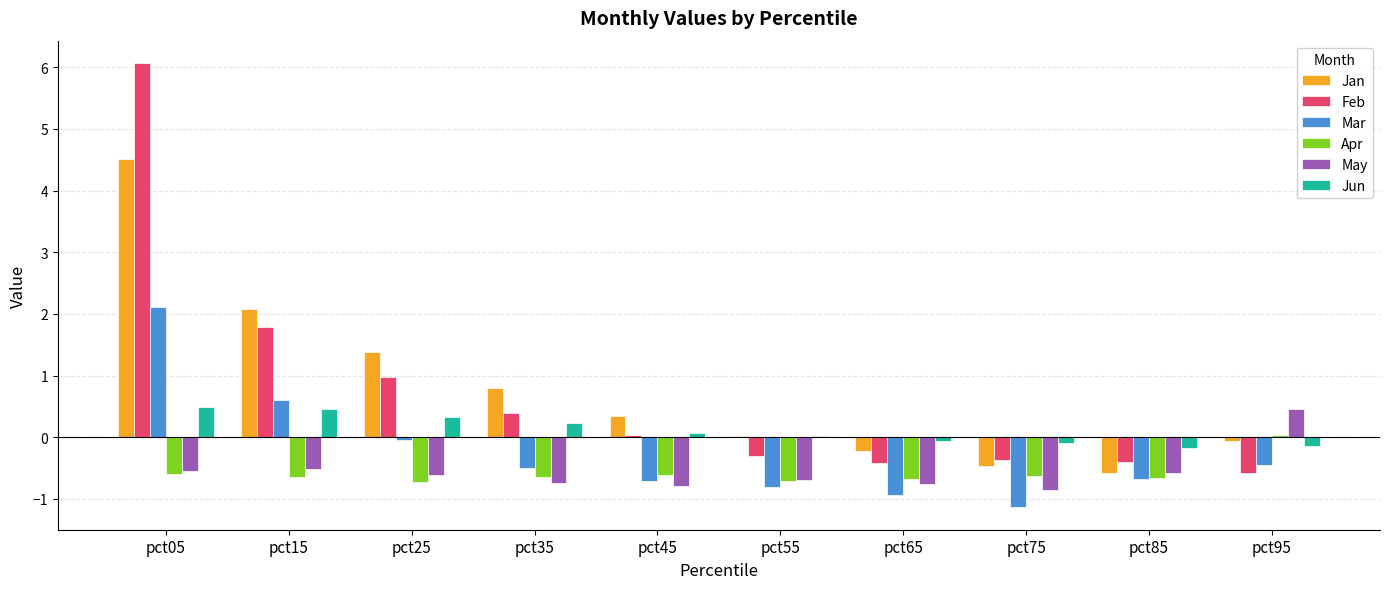

What value does the May series have at pct35?

-0.7